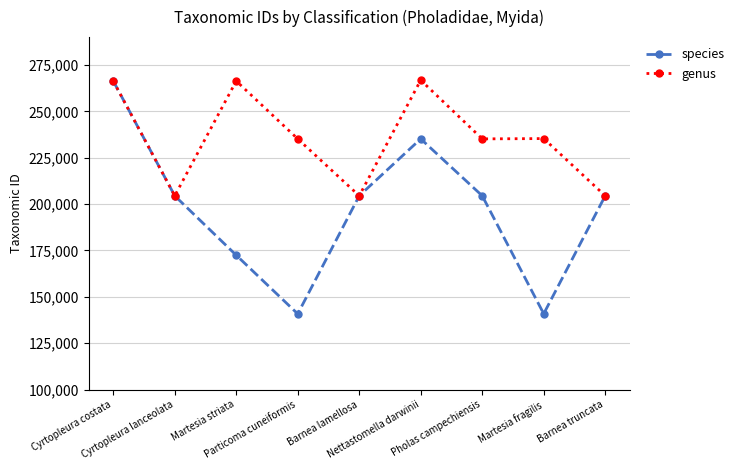

How many data points in genus are less than 235147?

3